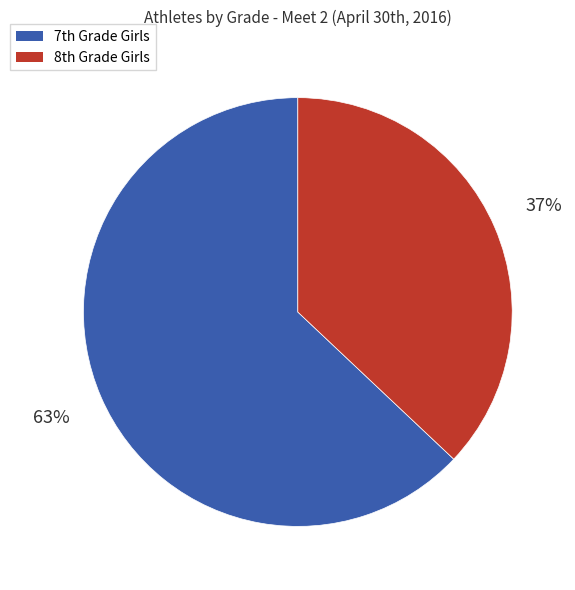

To the nearest percent, what is the difference between the largest and smallest slice percentages?

26%